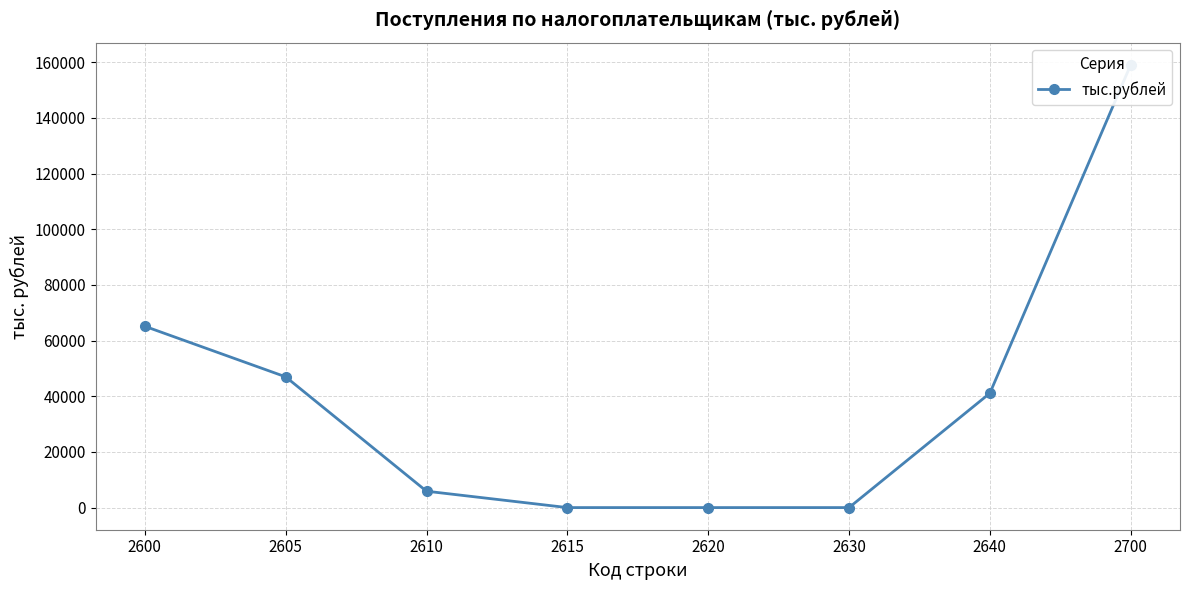

The chart shows a value of 5882 at 2610. True or false?

True